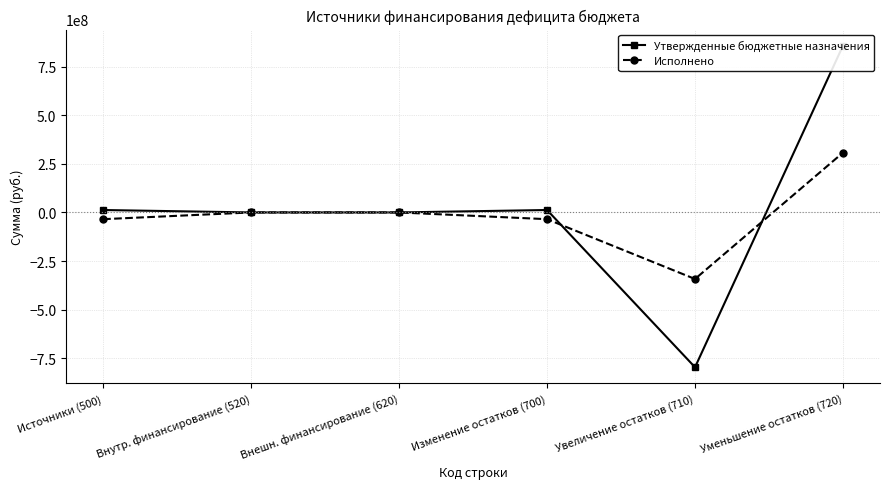

Which has a higher value, Увеличение остатков (710) or Внешн. финансирование (620)?

Внешн. финансирование (620)